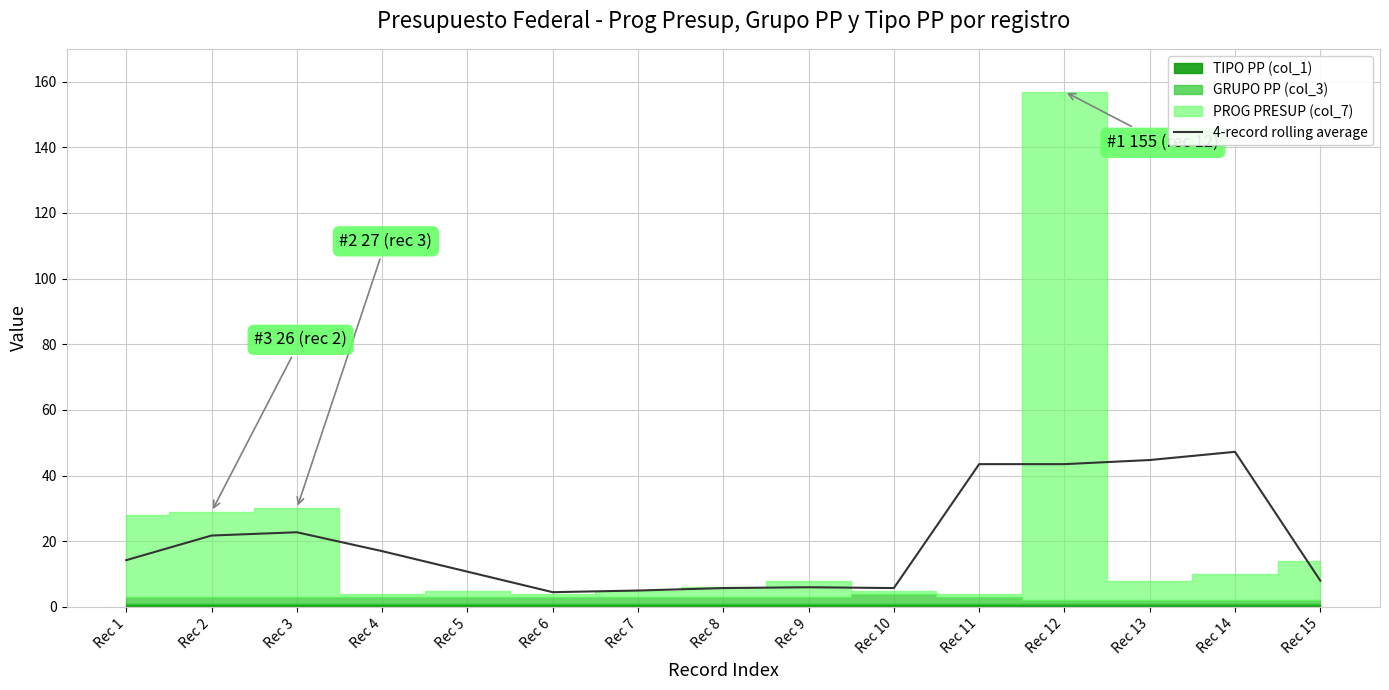

List the labels in order of value, smallest first.

Rec 6, Rec 7, Rec 8, Rec 10, Rec 9, Rec 15, Rec 5, Rec 1, Rec 4, Rec 2, Rec 3, Rec 11, Rec 12, Rec 13, Rec 14